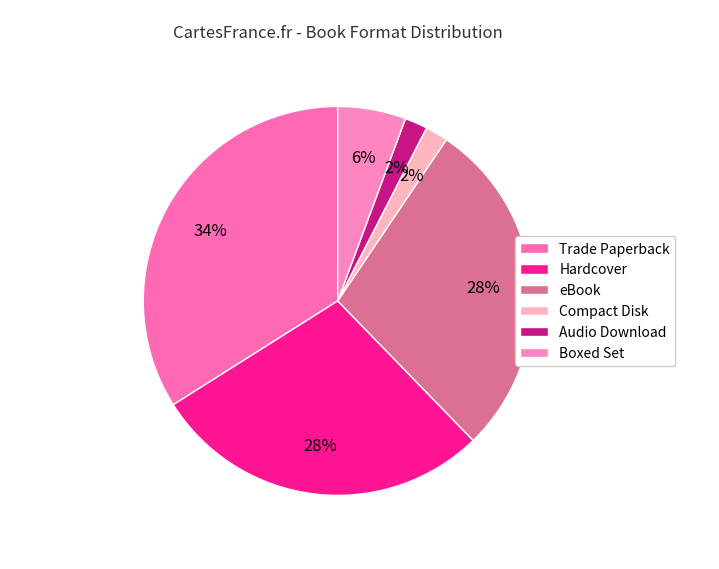

How many slices are in this pie chart?

6